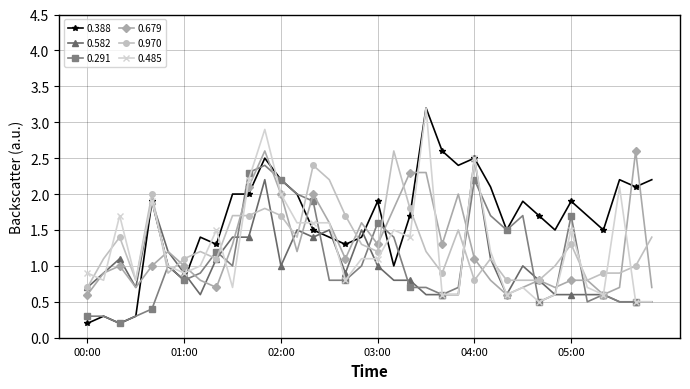

True or false: 0.291 and 0.970 cross at least once.

True